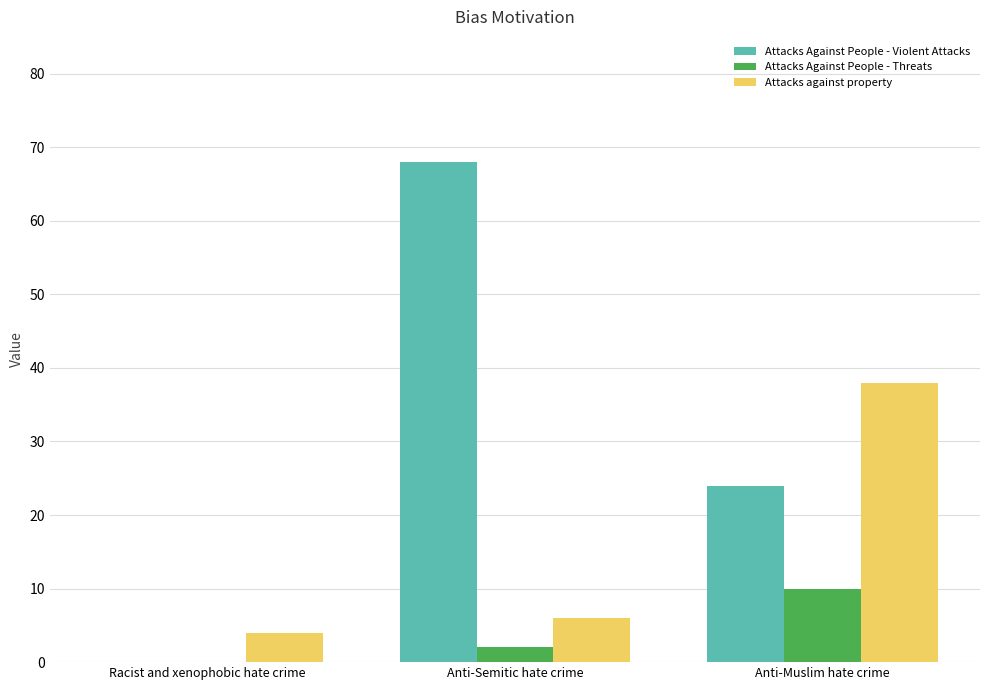

What are all the series names shown in the legend?

Attacks Against People - Violent Attacks, Attacks Against People - Threats, Attacks against property